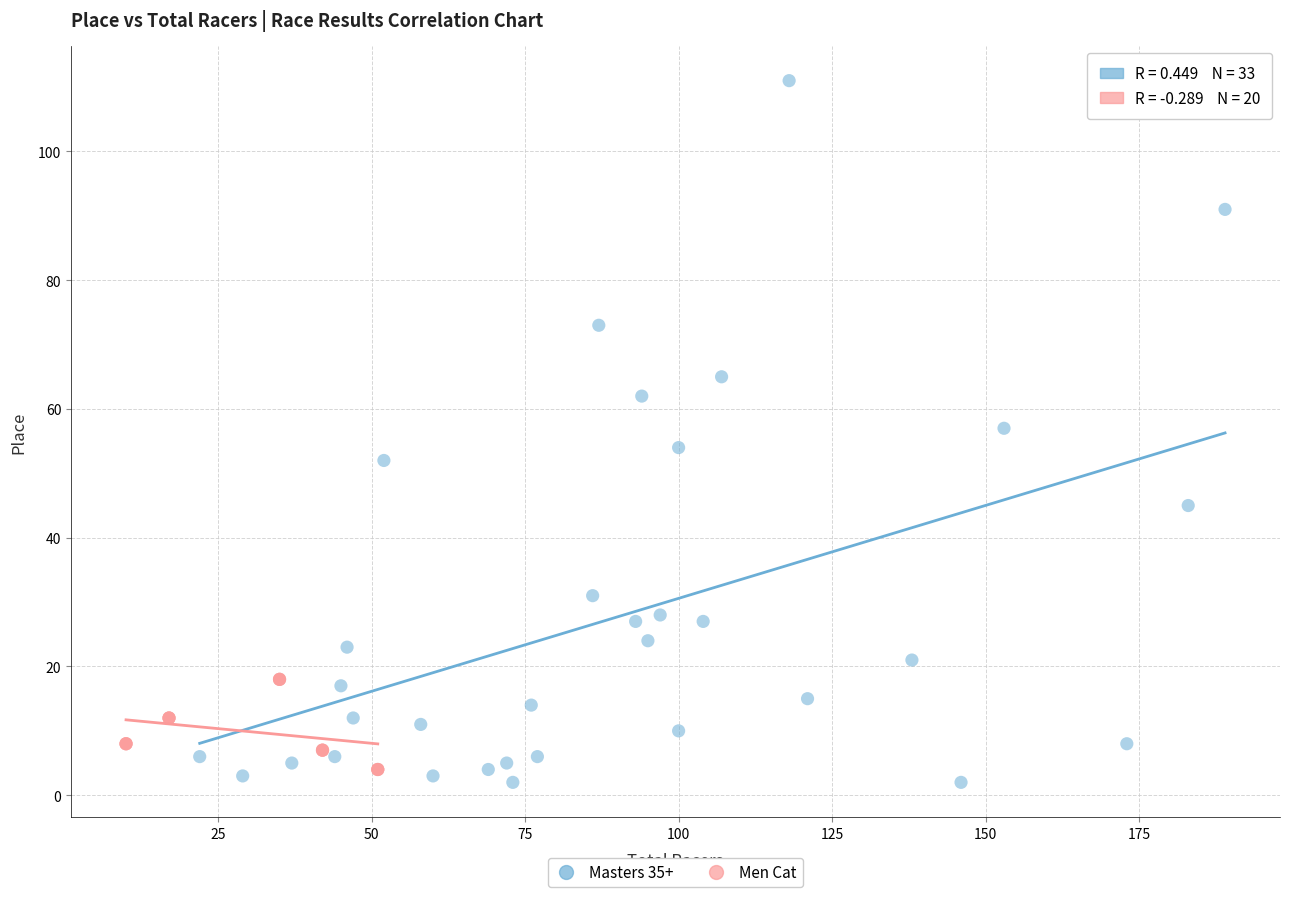

Which series has the widest spread of Y values?

Masters 35+